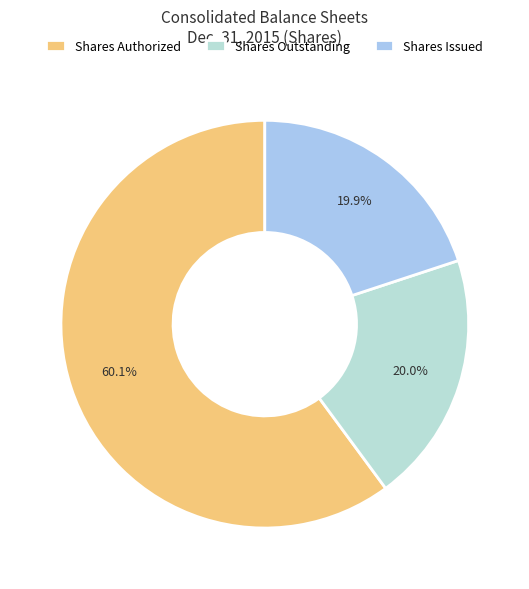

Is there any slice that represents more than half of the pie?

Yes